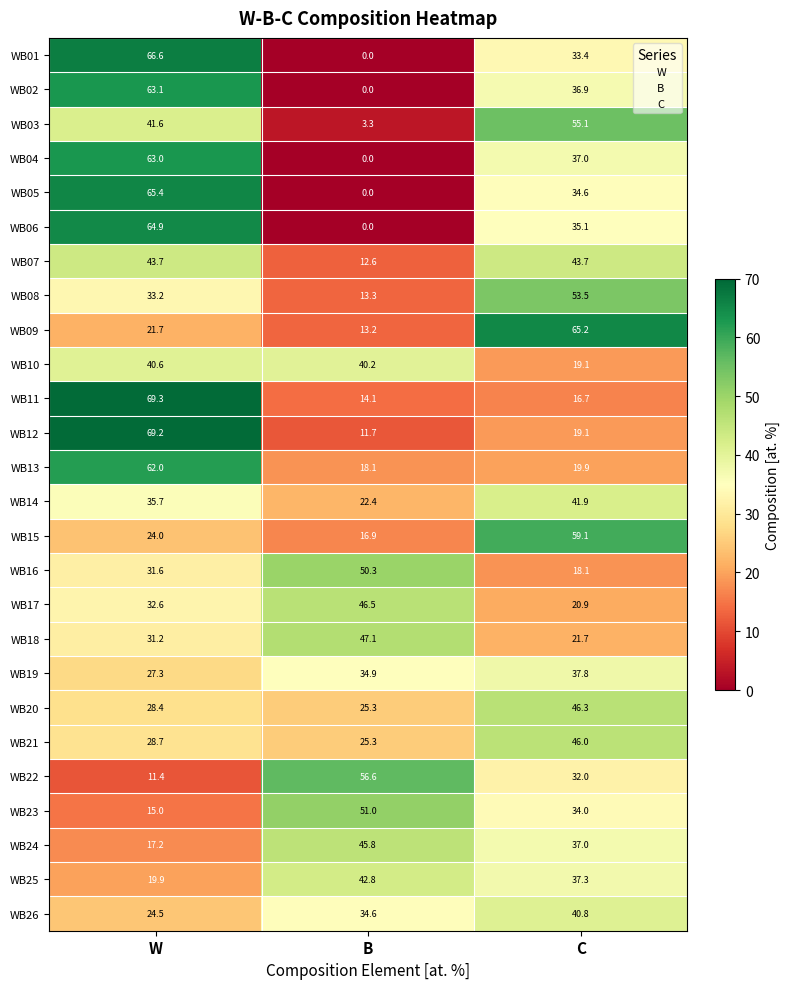

At which label does WB22 first exceed 32?

B